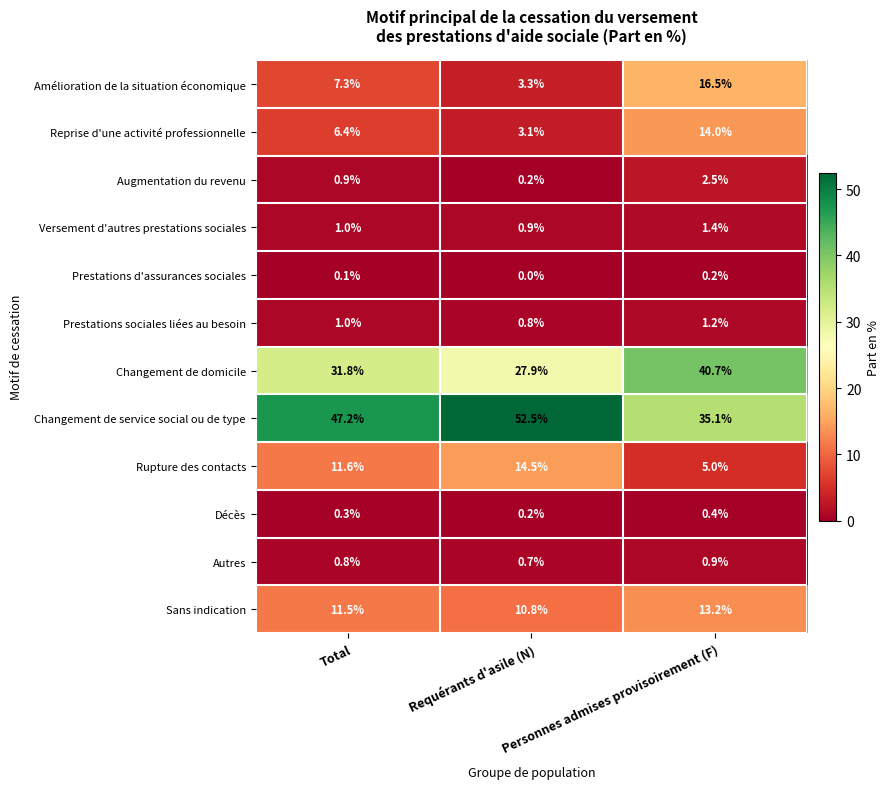

Read the Amélioration de la situation économique value at Personnes admises provisoirement (F).

16.5